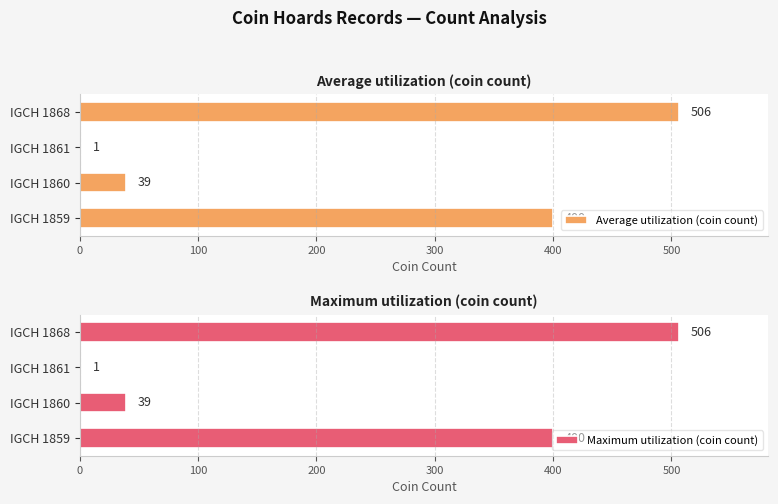

What is the sum of all Average utilization (coin count) values?

946